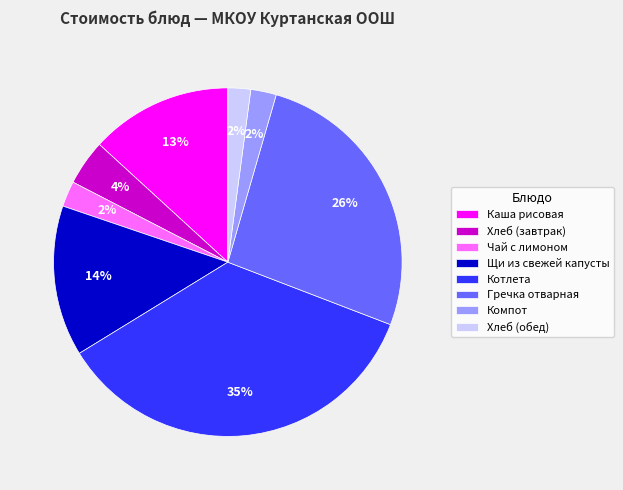

Which category has the biggest portion of the pie?

Котлета